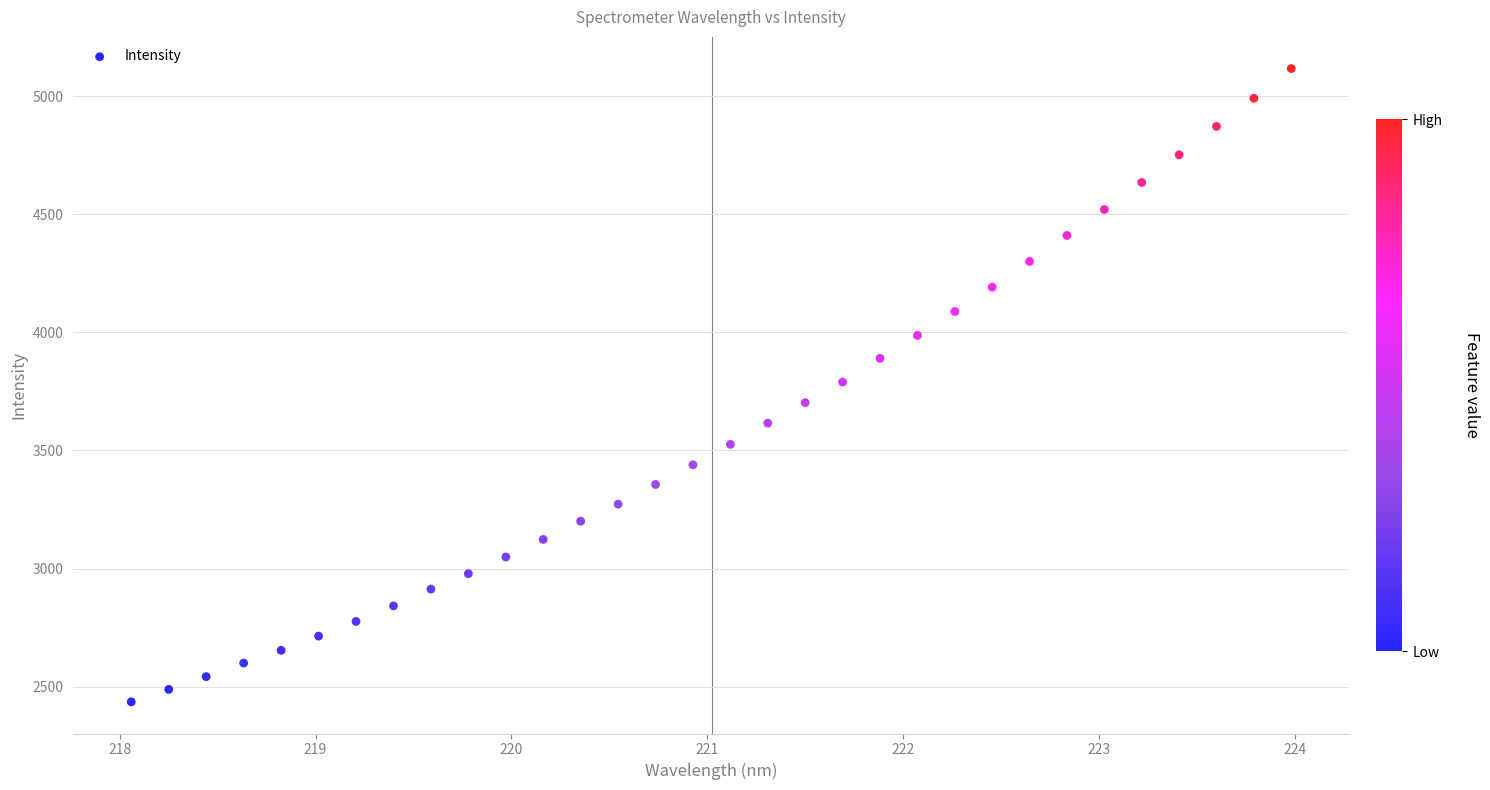

What is the range of Y values (max minus min)?

2682.6